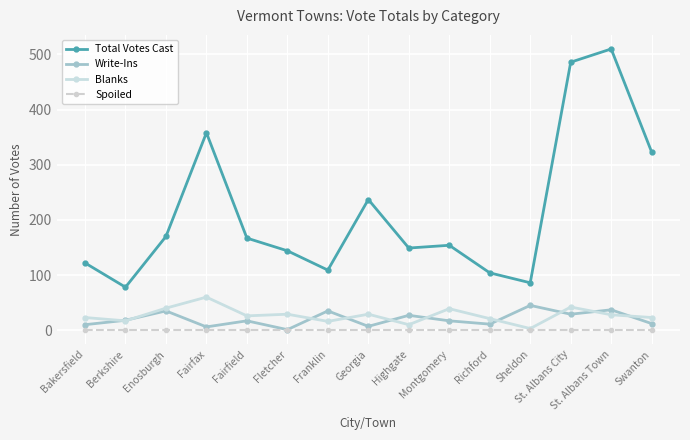

The Blanks series shows 66 at St. Albans City. True or false?

False